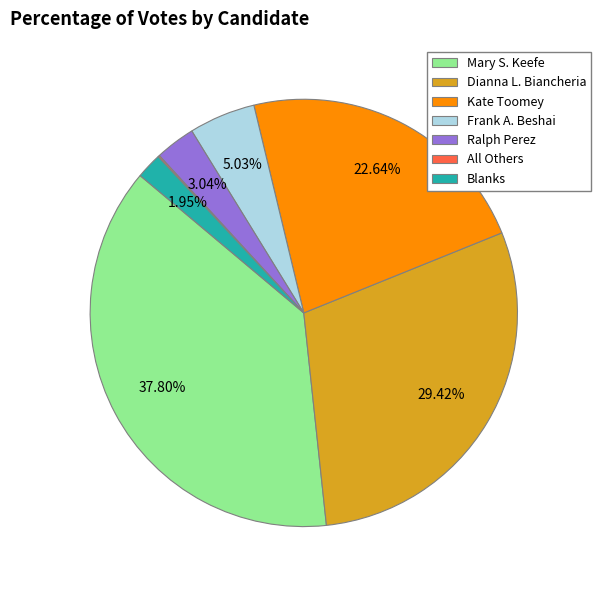

Does Mary S. Keefe represent more than half of the total?

No